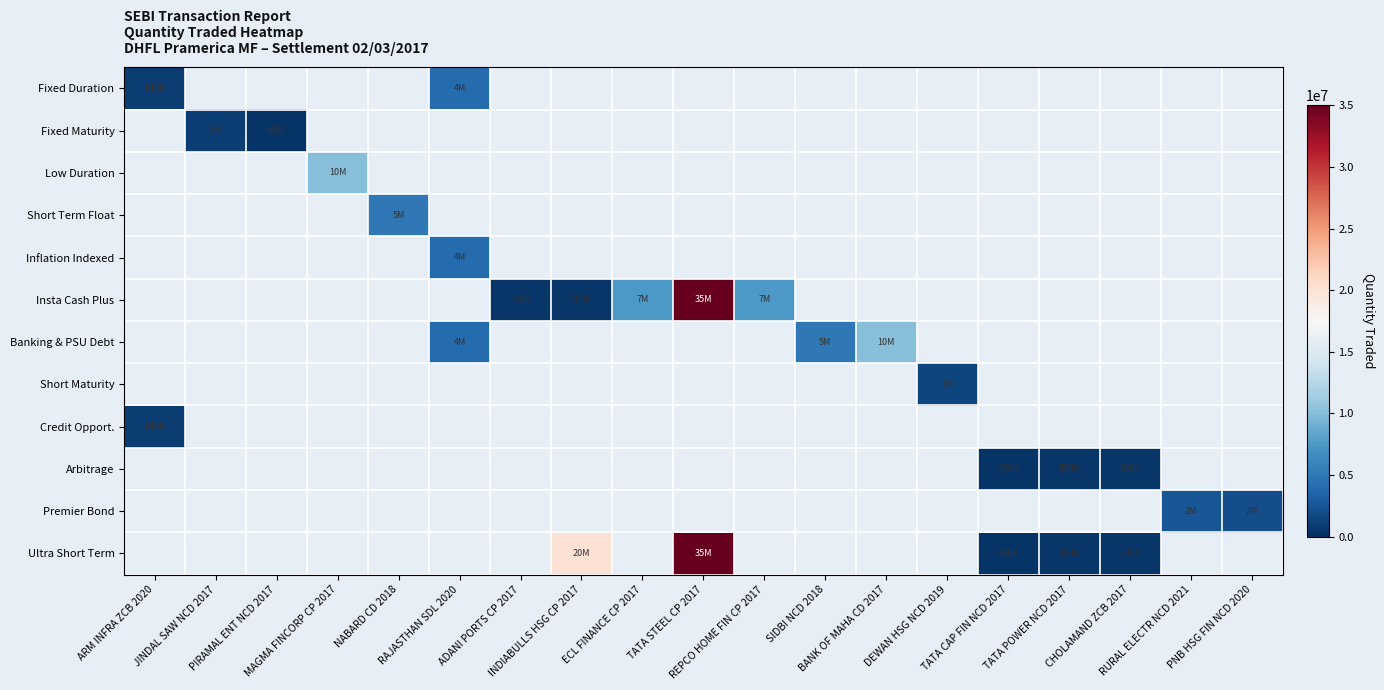

At how many categories does at least one series exceed 17677491?

2